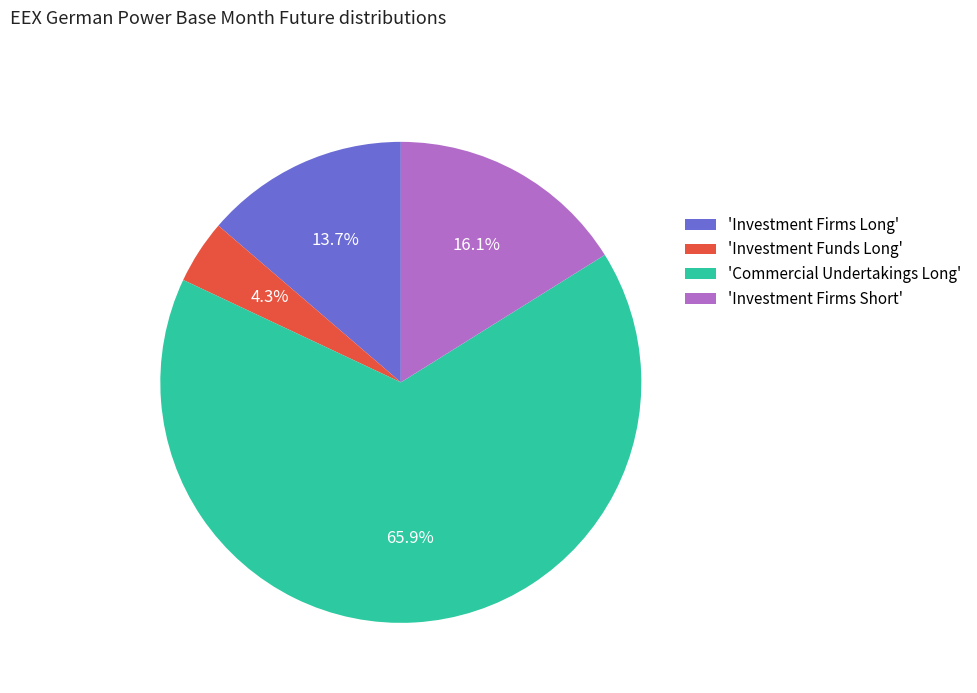

Which slice is the smallest?

'Investment Funds Long'